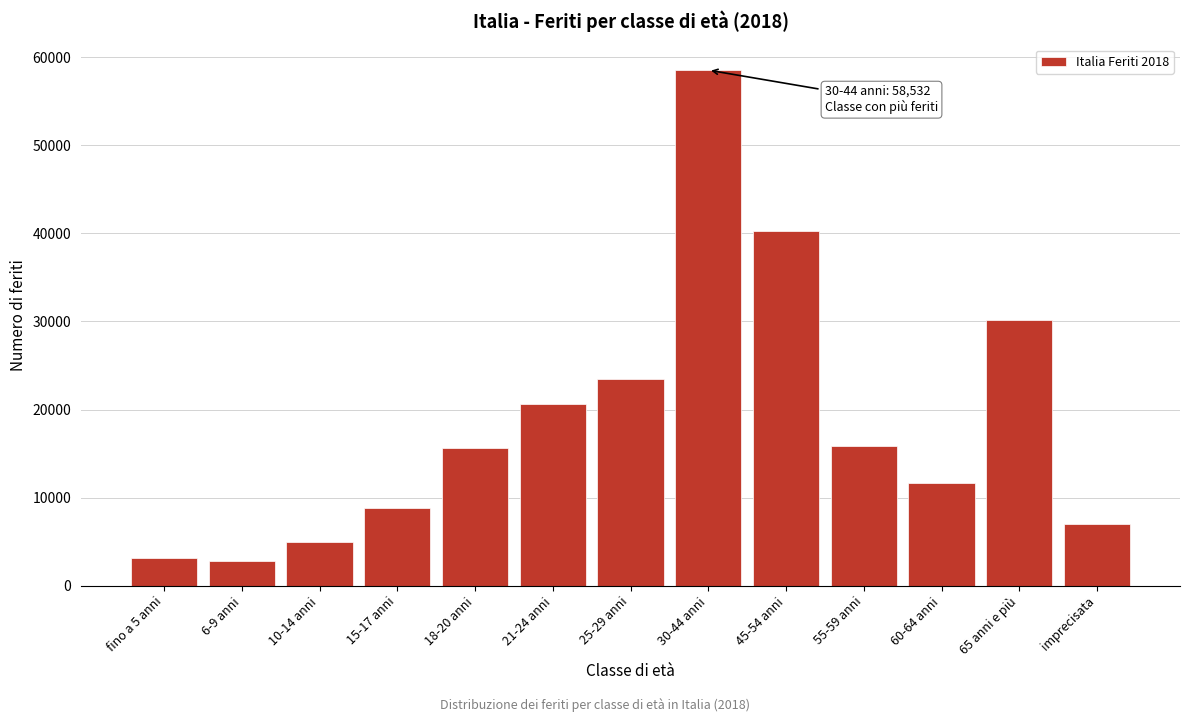

Which has a higher value, 45-54 anni or fino a 5 anni?

45-54 anni